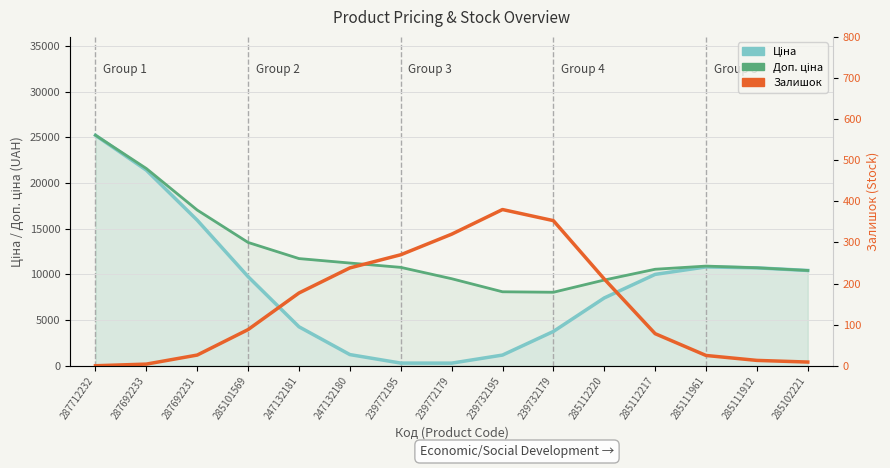

What is the total value across all series at 285111961?

21754.3